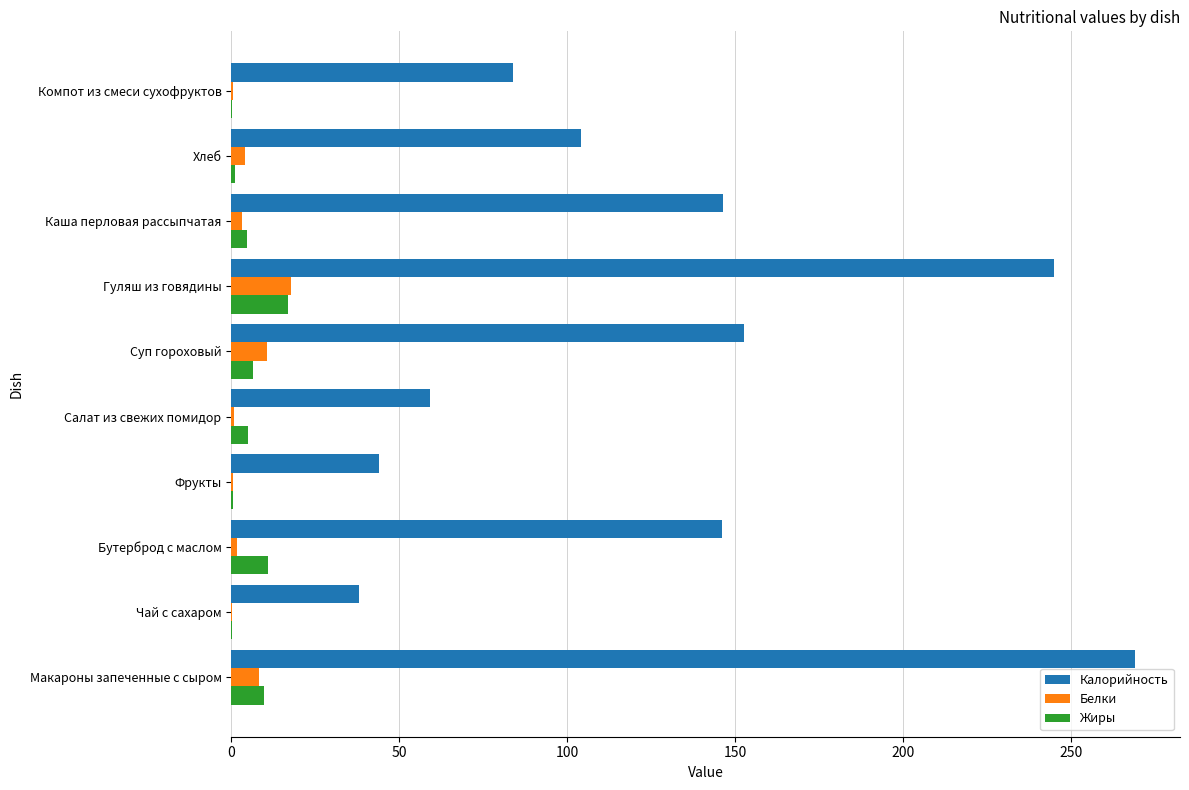

True or false: Жиры has a value of 17.0 at Гуляш из говядины.

True